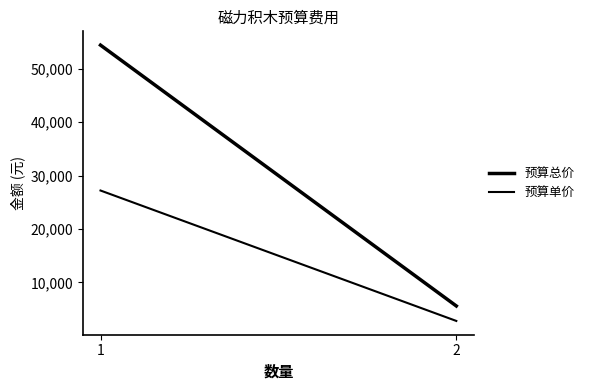

How many 预算总价 values are between 5600 and 54400?

2